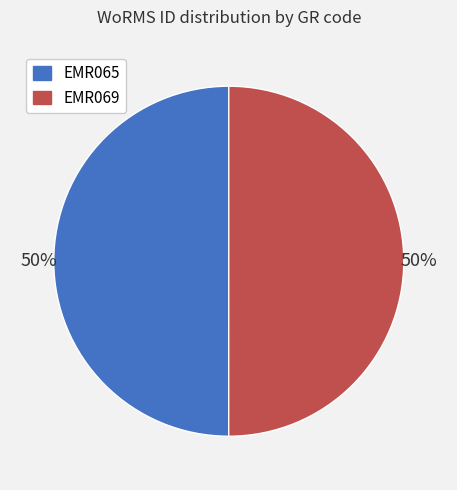

To the nearest percent, what percentage of the pie is EMR069?

50%